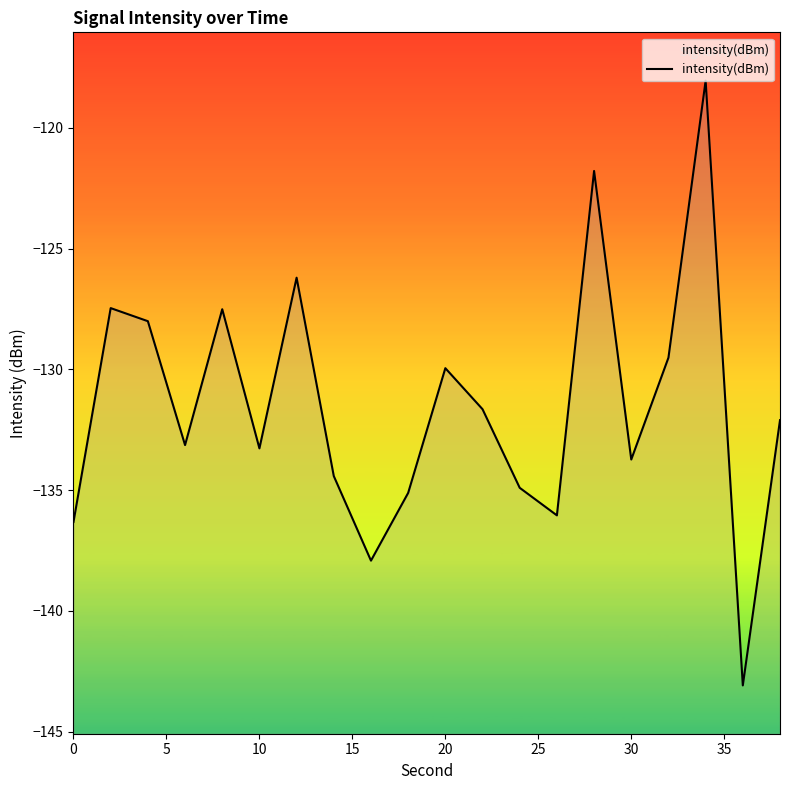

What is the sum of all values?

-2630.1